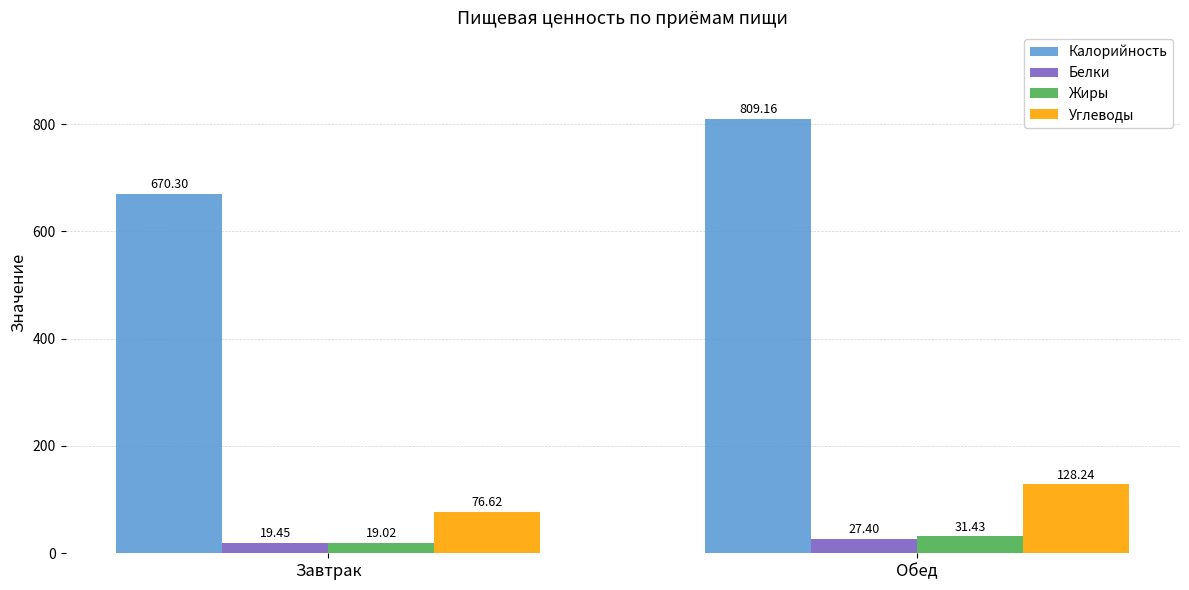

At which label does Углеводы first exceed 128?

Обед